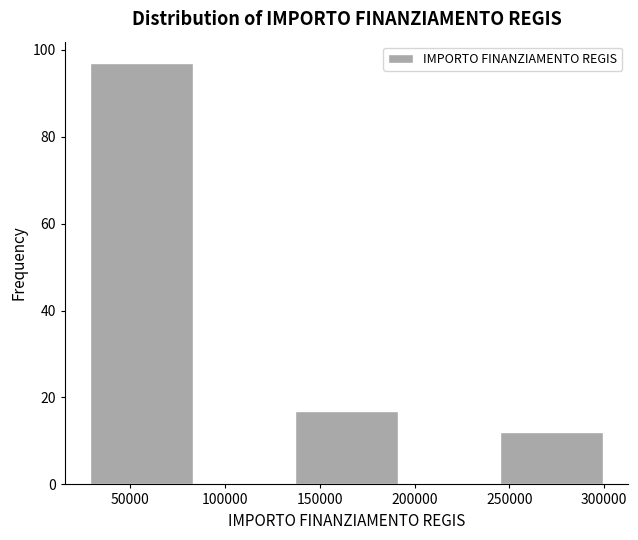

Reading left to right, transcribe this chart: for each bar, give the range it covers on the x-axis and its height. Neither the bar edges nor the heights are printed on the chart, so give them approximately, as read against the axes.

30000 to 85000: 98
85000 to 135000: 0
135000 to 190000: 18
190000 to 245000: 0
245000 to 300000: 12